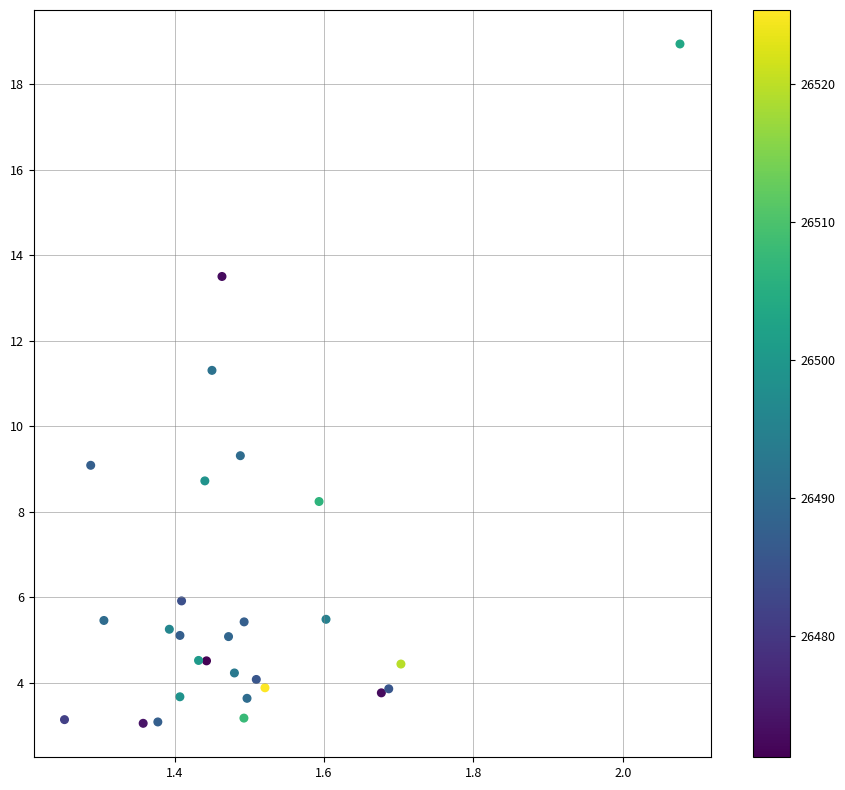

What Y value in the scatter plot is closest to 10?

9.3